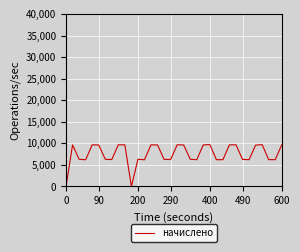

What is the maximum value shown in the chart?

9720.7